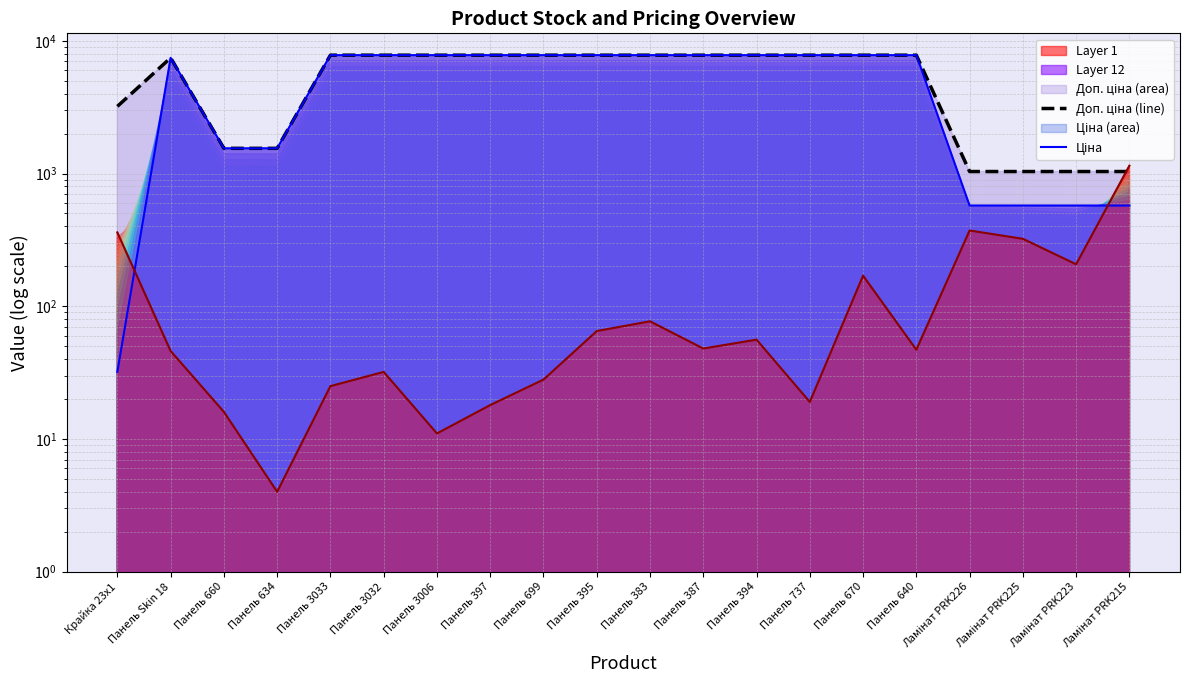

Is the value of Залишок at Панель 395 greater than the value of Ціна at Крайка 23x1?

Yes